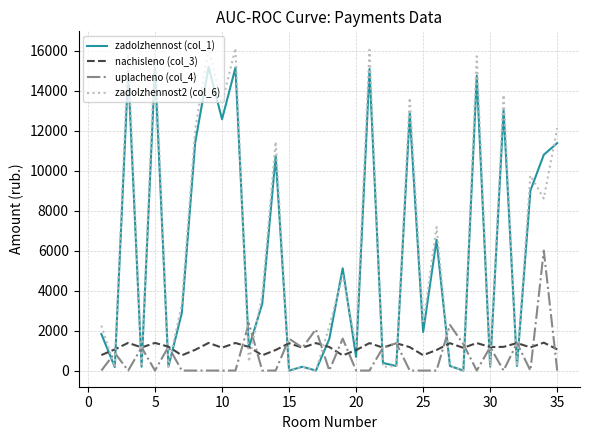

What is the average value of the nachisleno (col_3) series?

1160.1